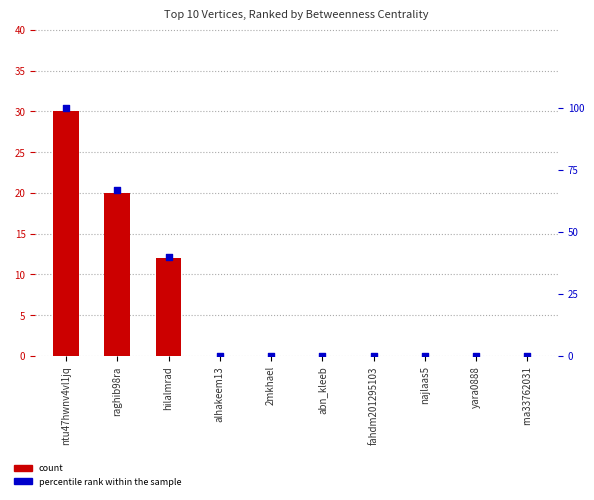

Which series has the widest spread of Y values?

percentile rank within the sample